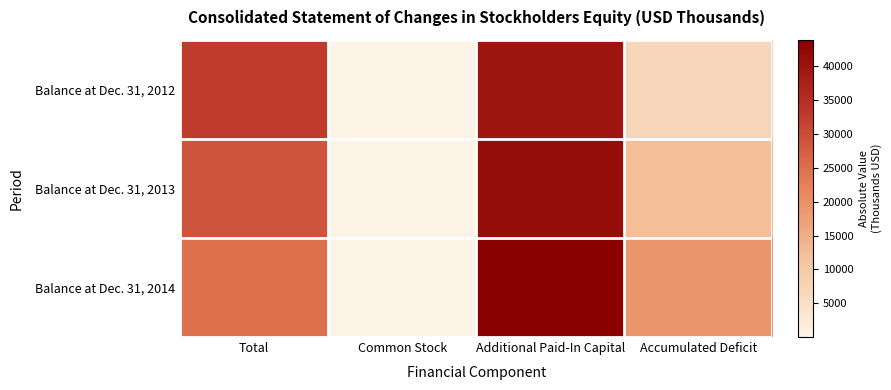

Between Total and Additional Paid-In Capital, which is larger?

Additional Paid-In Capital